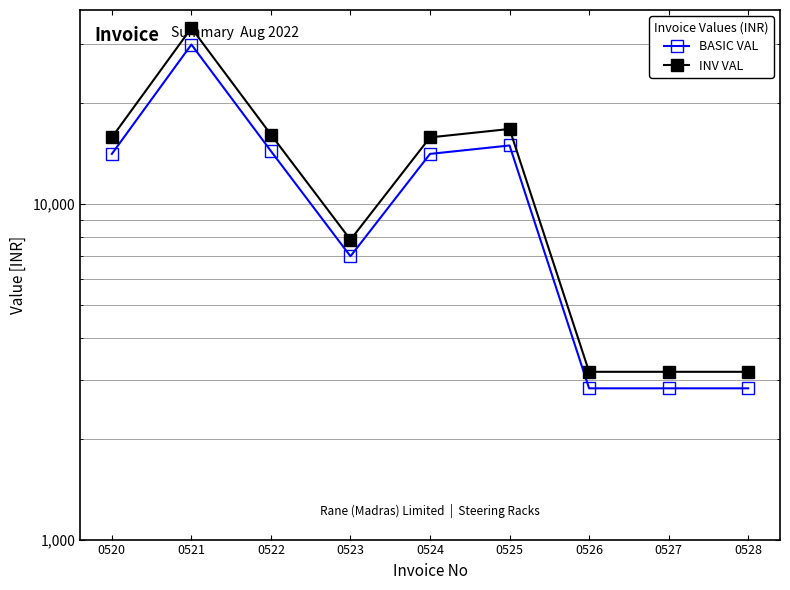

The value of INV VAL at 0521 is 14840.2. True or false?

False